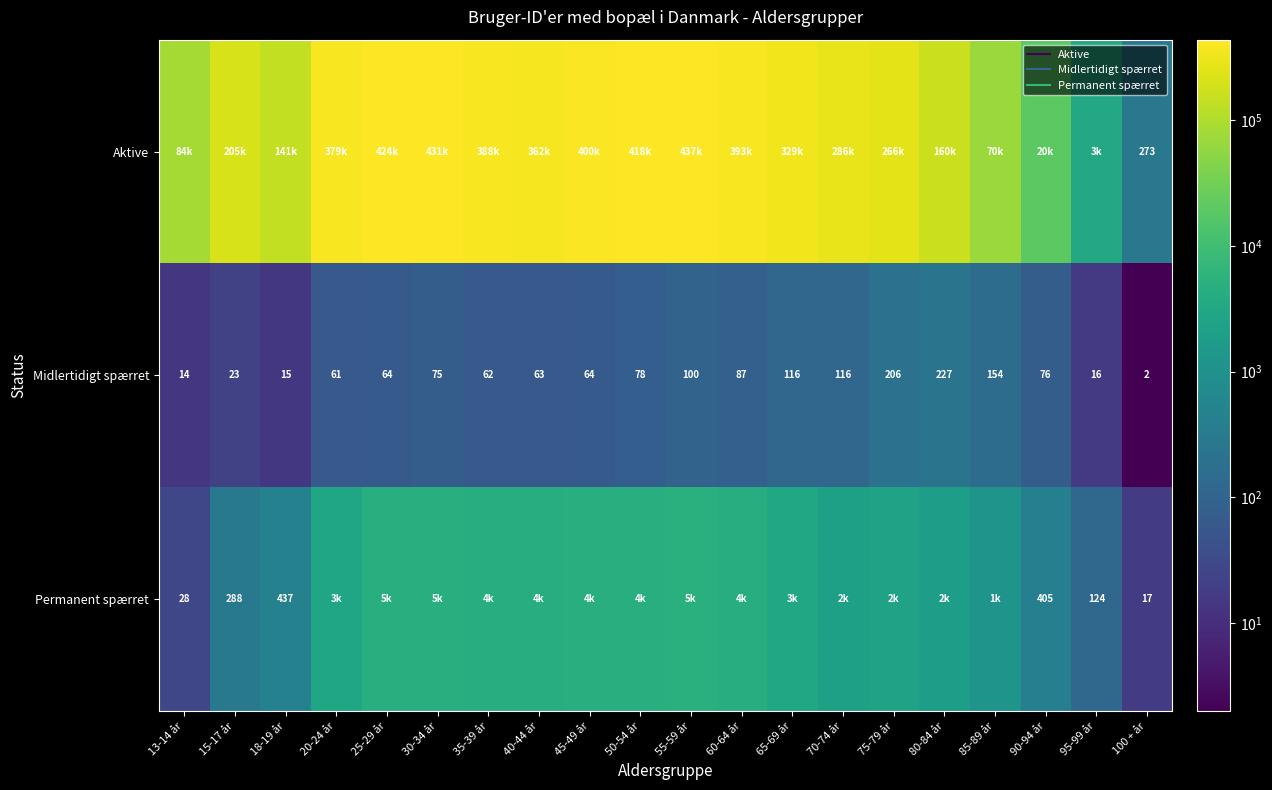

Where does the Permanent spærret series first go above 2793?

25-29 år